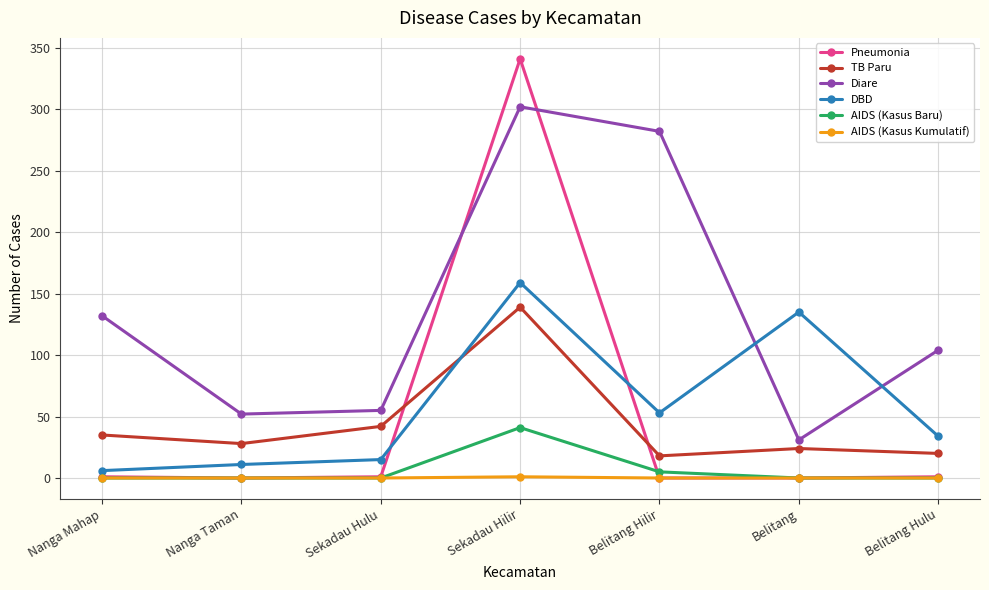

True or false: TB Paru has a value of 20 at Belitang Hulu.

True